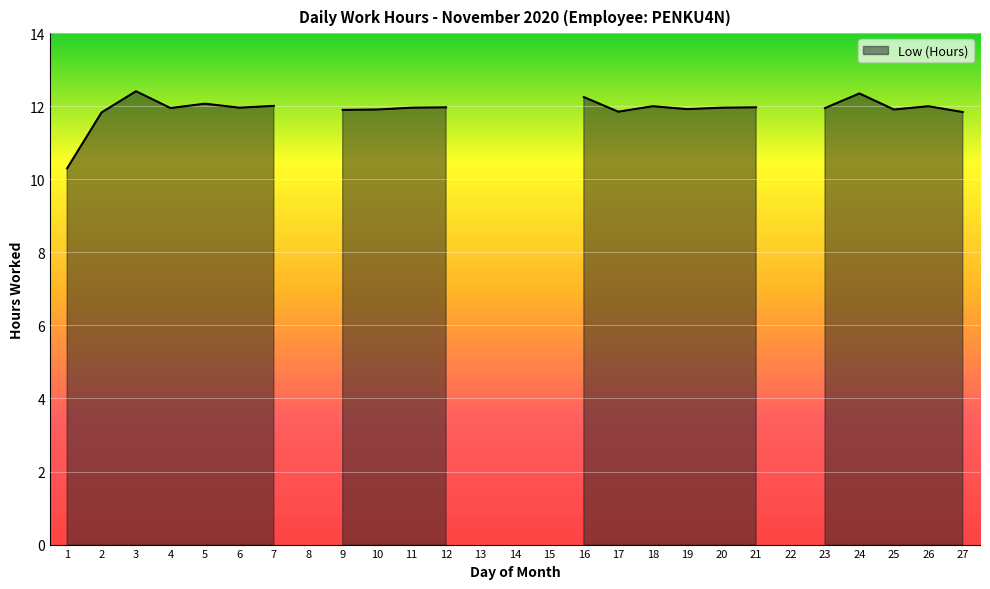

What is the value of the 17th point from the left?

11.8